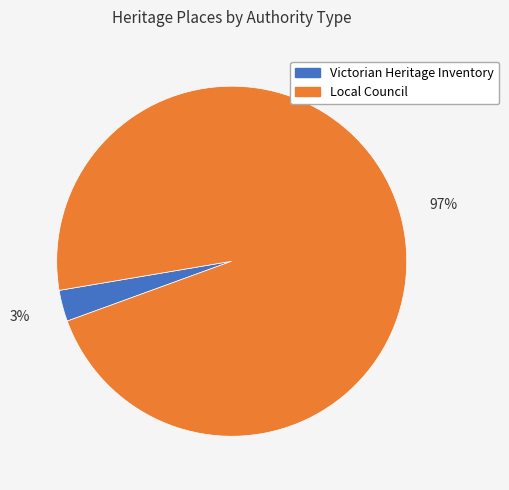

Does any single category account for the majority?

Yes